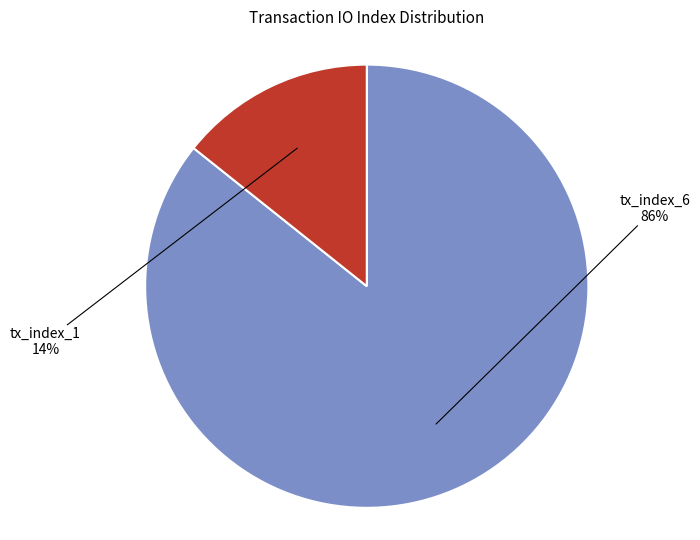

To the nearest percent, what is the average slice percentage?

50%